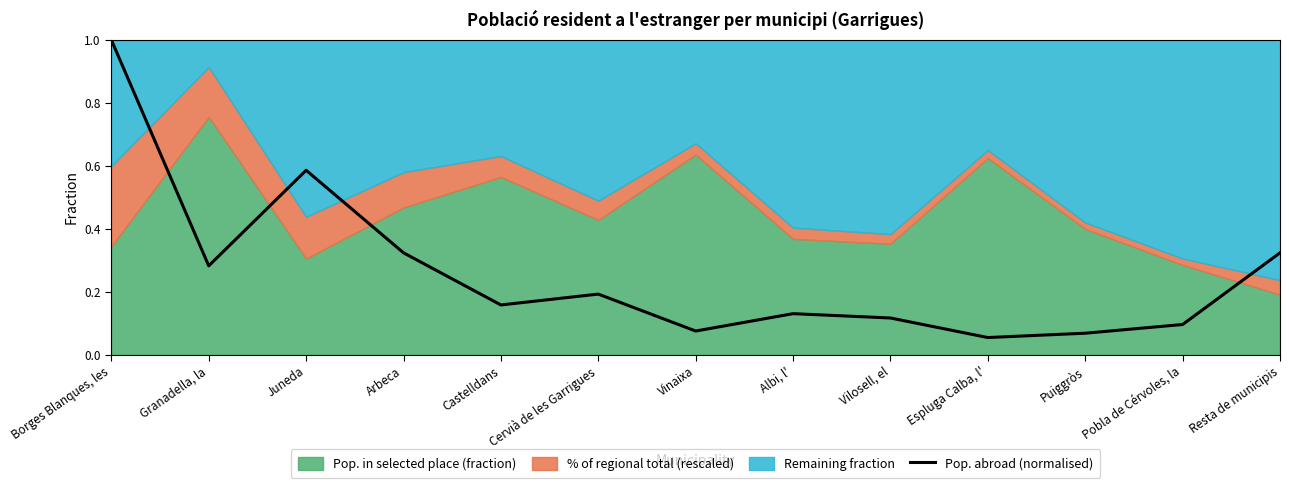

Reading right to left, extract all data points from this chart.

Resta de municipis=0.3	Pobla de Cérvoles, la=0.1	Puiggròs=0.1	Espluga Calba, l'=0.1	Vilosell, el=0.1	Albi, l'=0.1	Vinaixa=0.1	Cervià de les Garrigues=0.2	Castelldans=0.2	Arbeca=0.3	Juneda=0.6	Granadella, la=0.3	Borges Blanques, les=1.0